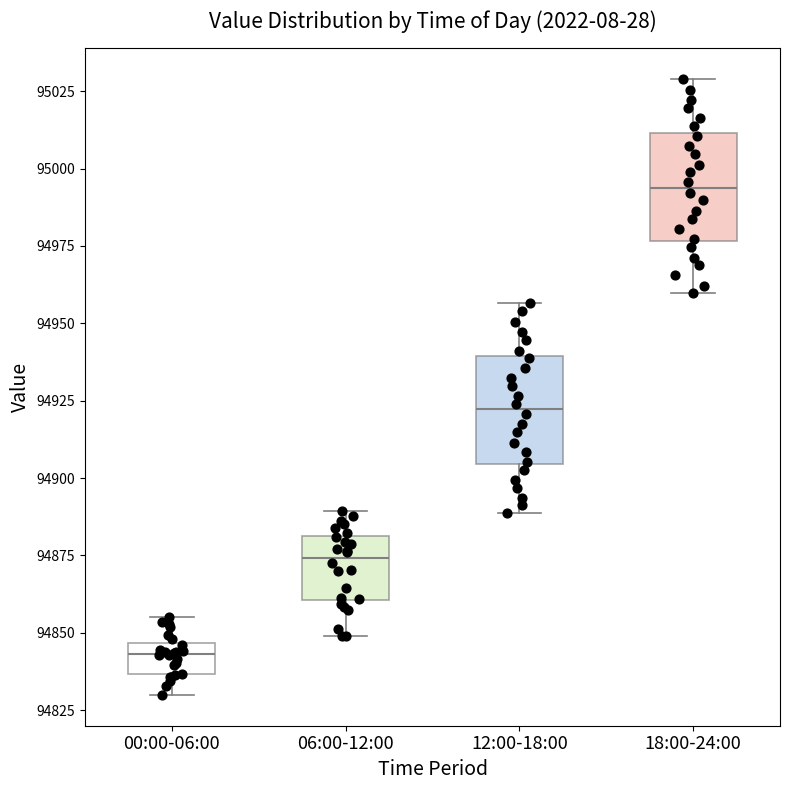

Reading left to right, read every box against the y-axis: the position of its median line, the range the box covers, and the ends of its whiskers. The values are not printed on the chart, so give them approximately, as read against the axis.

00:00-06:00: median 94845 (just below the box's upper edge), box 94835 to 94845, whiskers 94830 to 94855
06:00-12:00: median 94875, box 94860 to 94880, whiskers 94850 to 94890
12:00-18:00: median 94920, box 94905 to 94940, whiskers 94890 to 94955
18:00-24:00: median 94995, box 94975 to 95010, whiskers 94960 to 95030